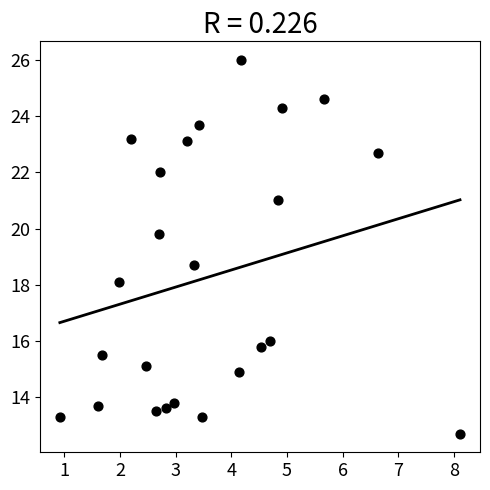

What Y value in the scatter plot is closest to 19?

18.7